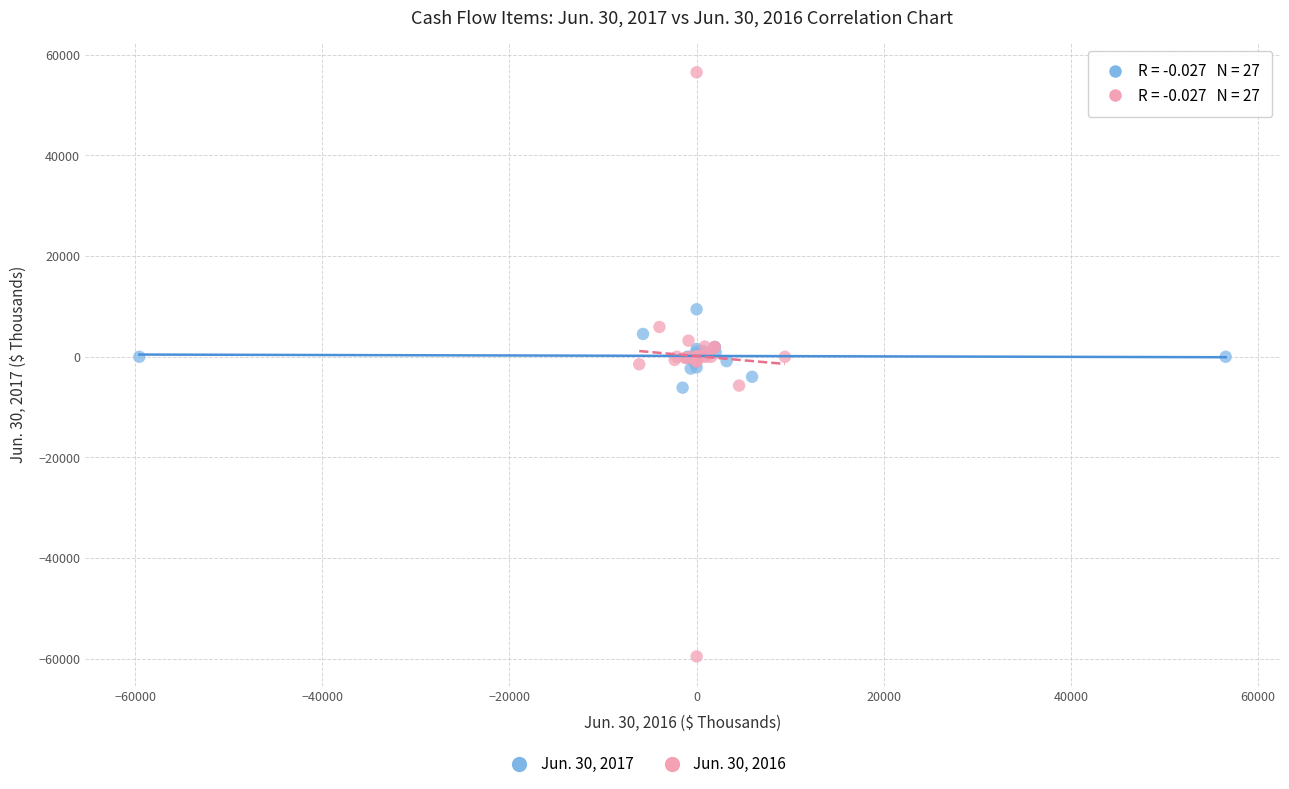

Which series reaches the minimum Y coordinate?

Jun. 30, 2016